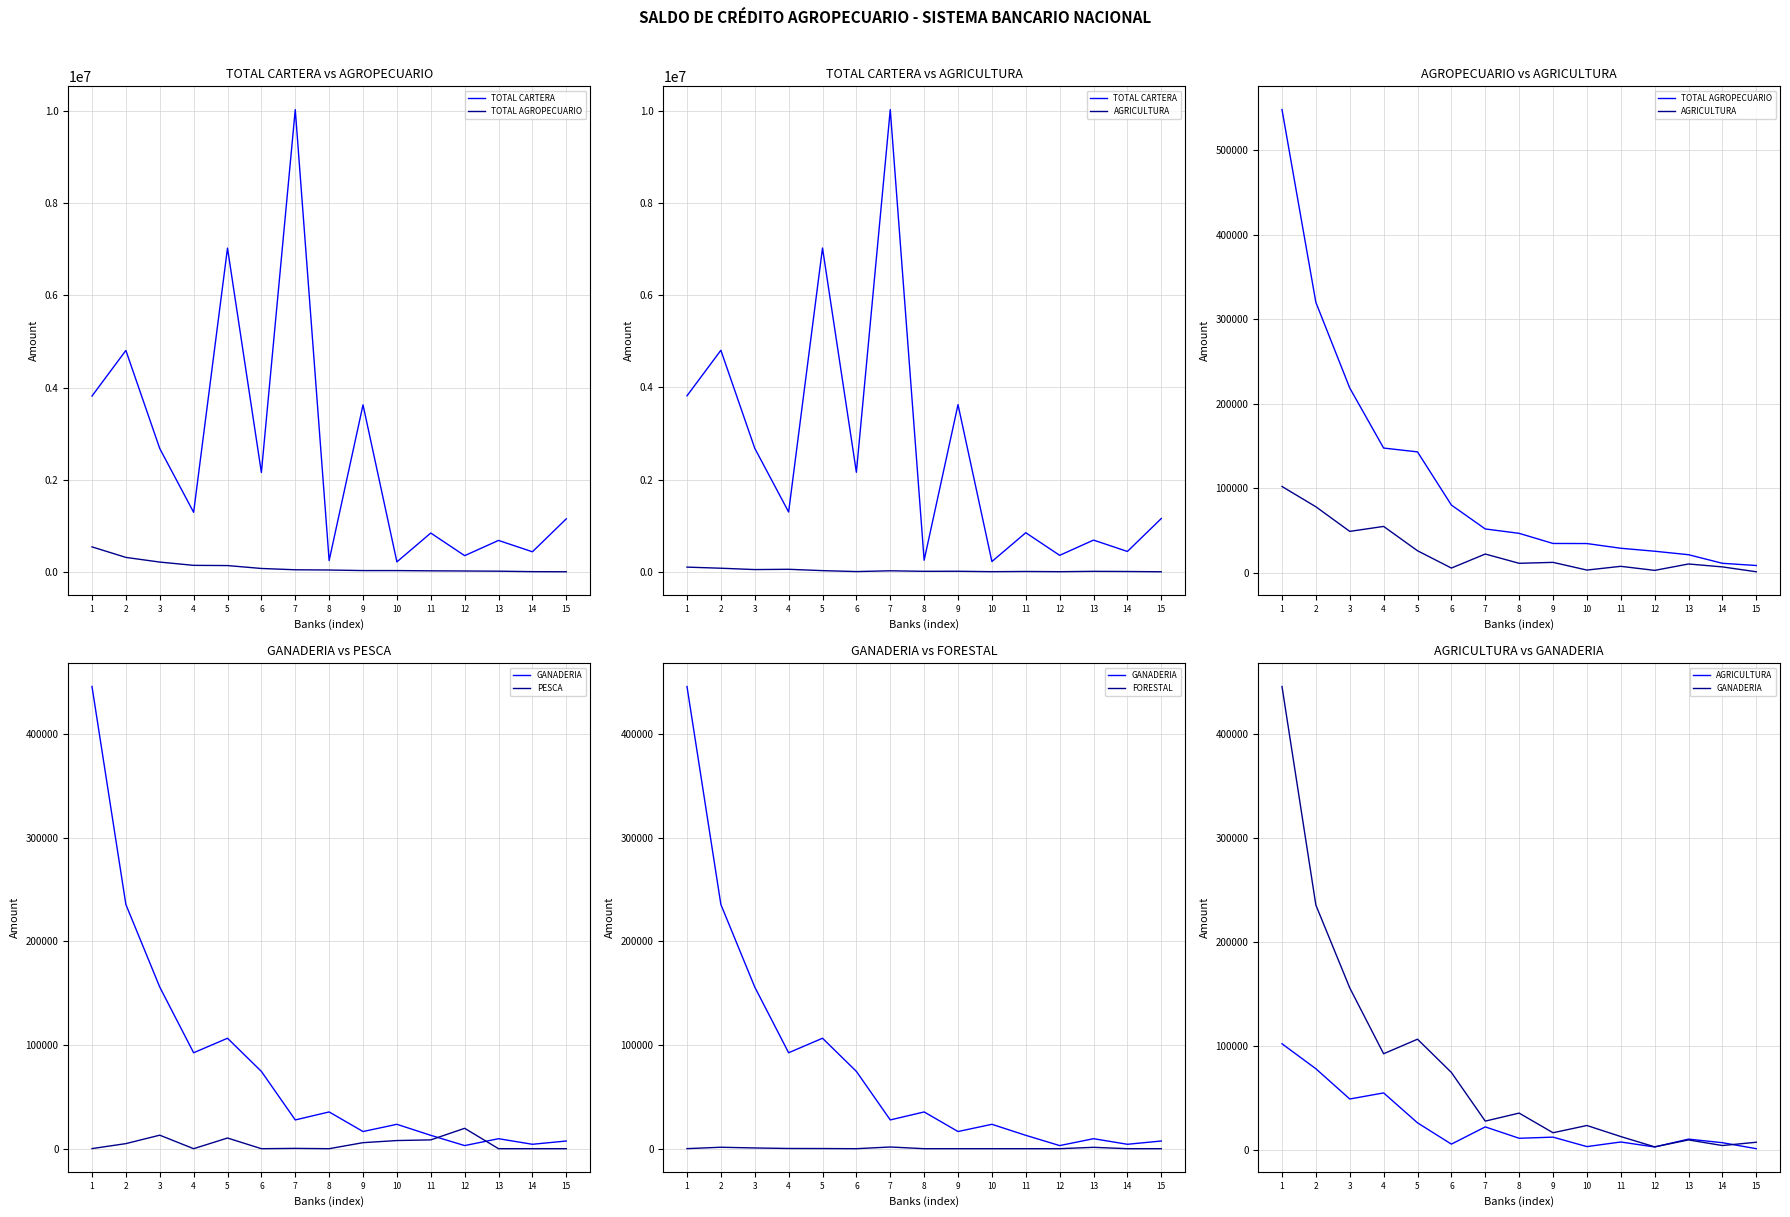

How many data points in AGRICULTURA are less than 11235?

7